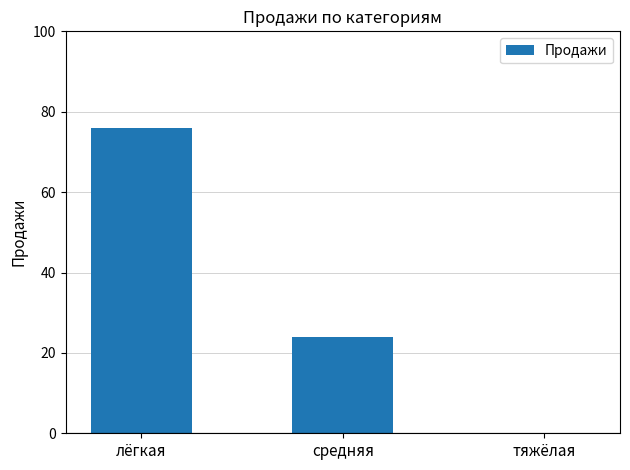

The chart shows a value of 24 at средняя. True or false?

True